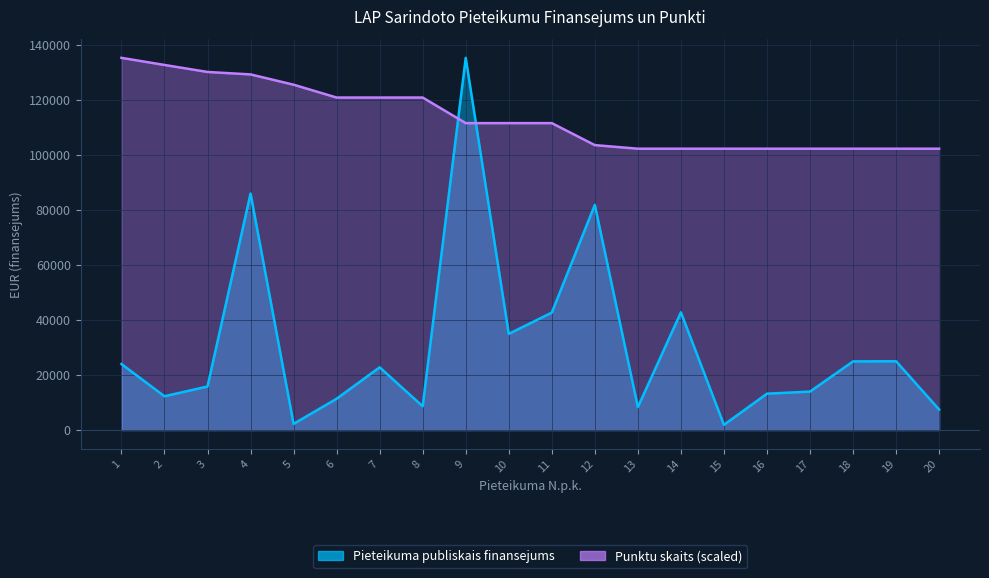

Which label corresponds to the smallest value in the chart?

15